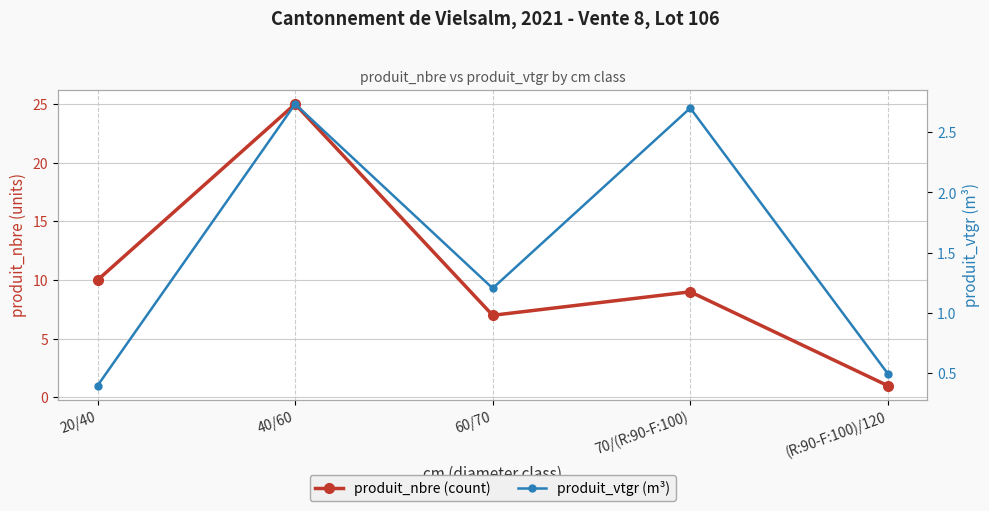

The produit_vtgr (m³) series shows 1.8 at 70/(R:90-F:100). True or false?

False